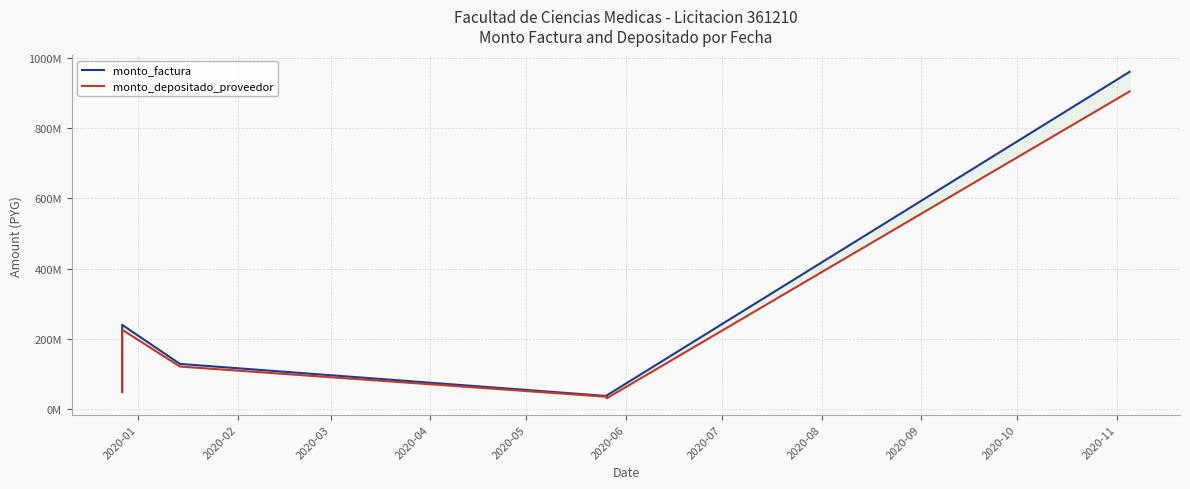

The value of monto_depositado_proveedor at 2020-01 is 48265108. True or false?

True